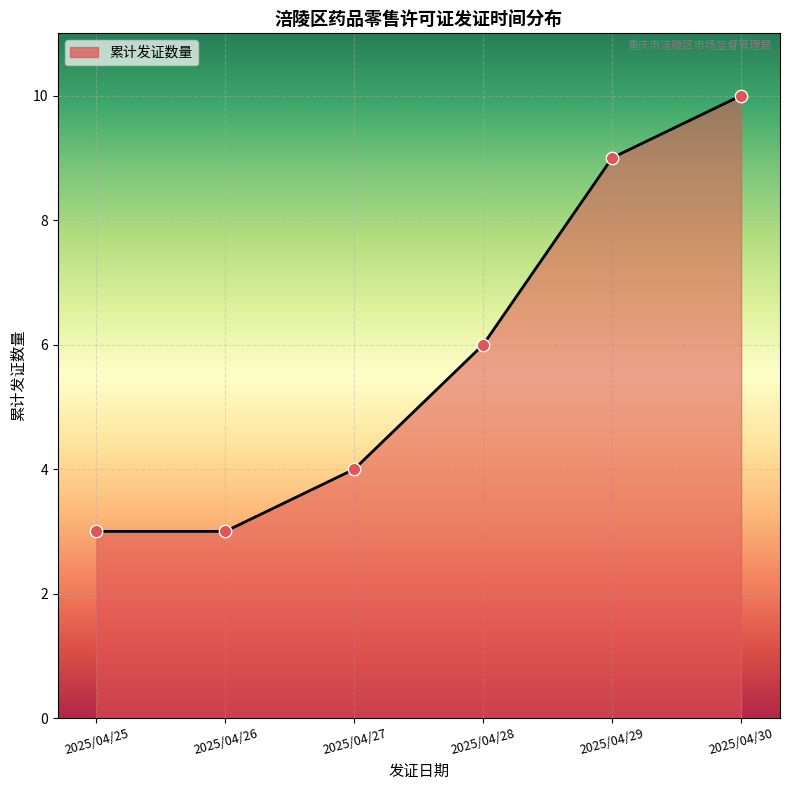

What is the ratio of the value at 2025/04/26 to the value at 2025/04/28?

0.5